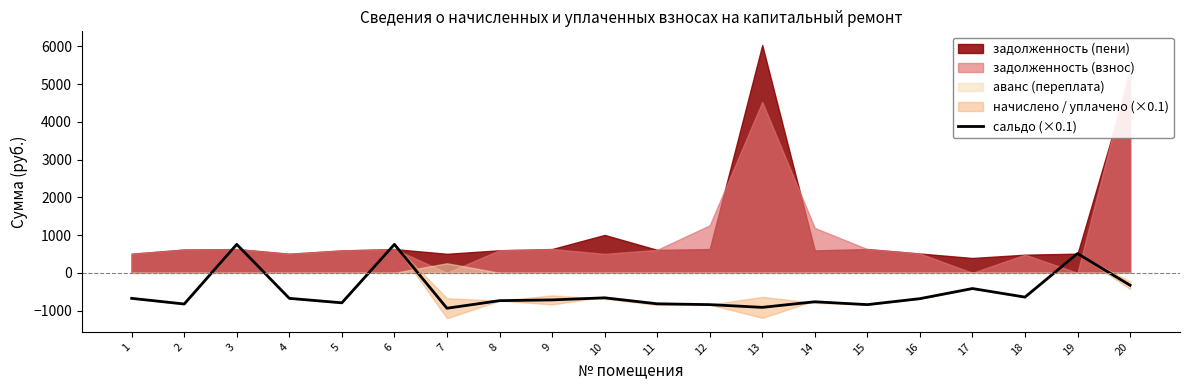

How many points are lower than both their immediate neighbors (excluding endpoints)?

6